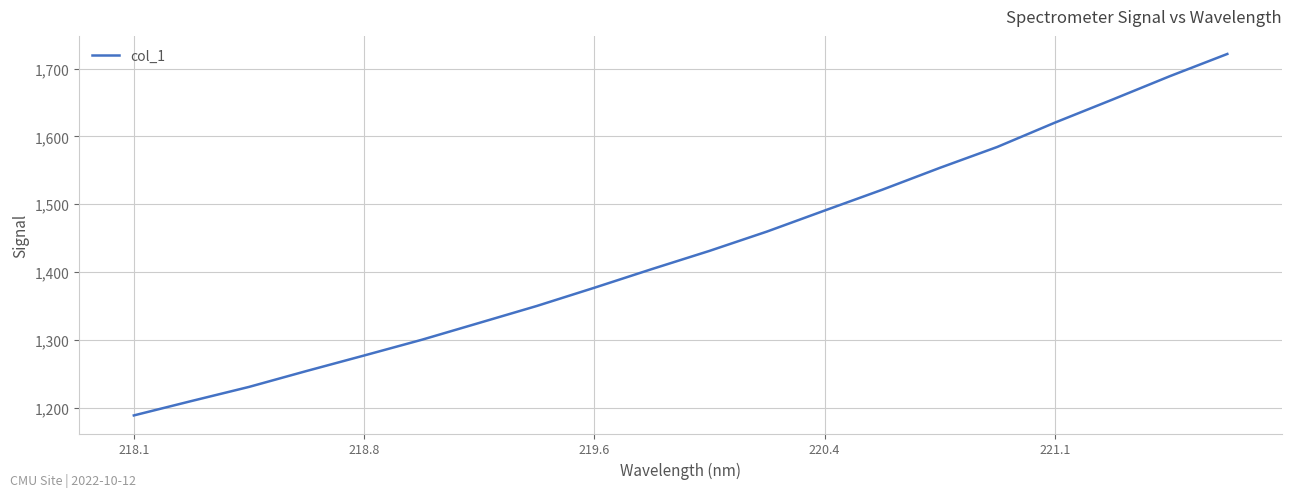

What is the greatest value displayed?

1721.5